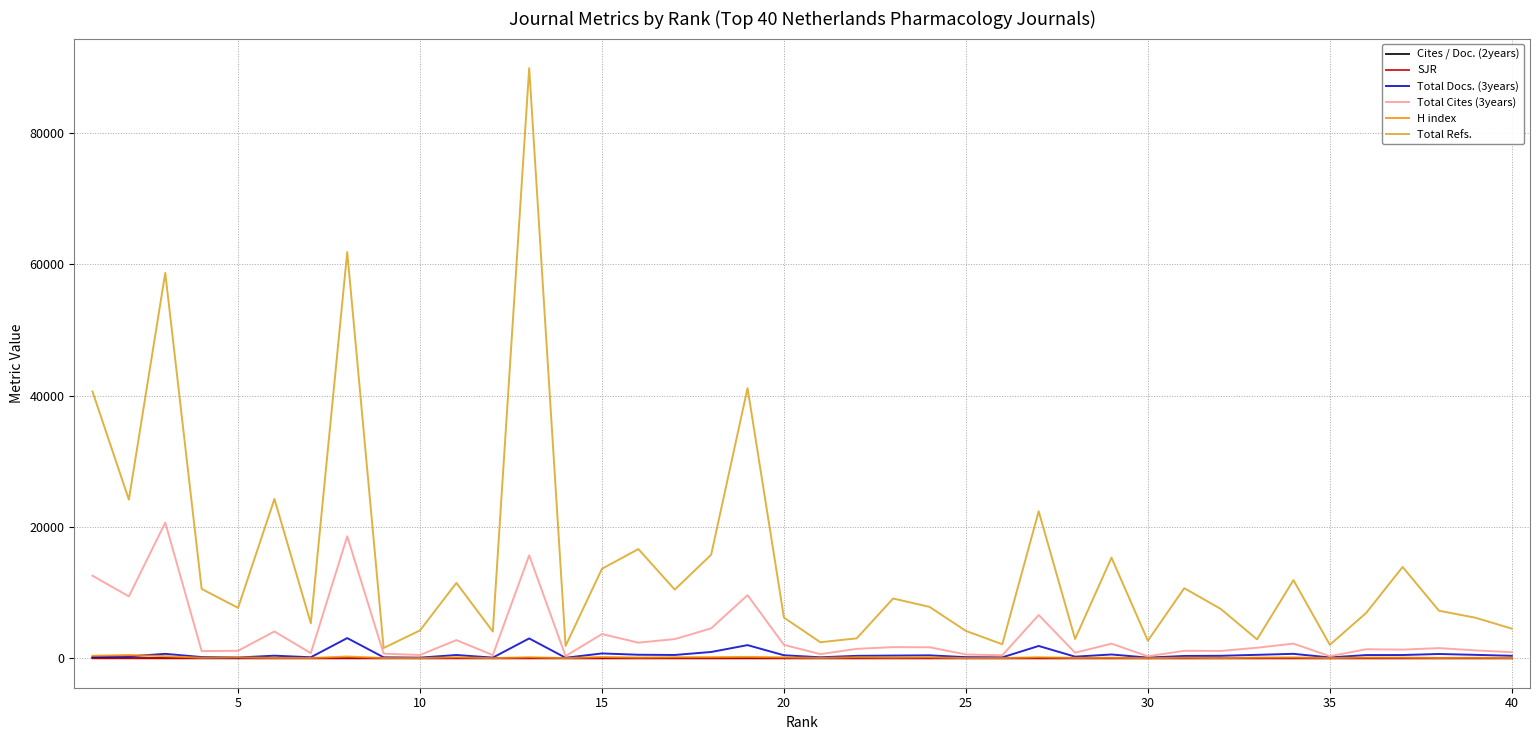

What are all the series names shown in the legend?

Cites / Doc. (2years), SJR, Total Docs. (3years), Total Cites (3years), H index, Total Refs.